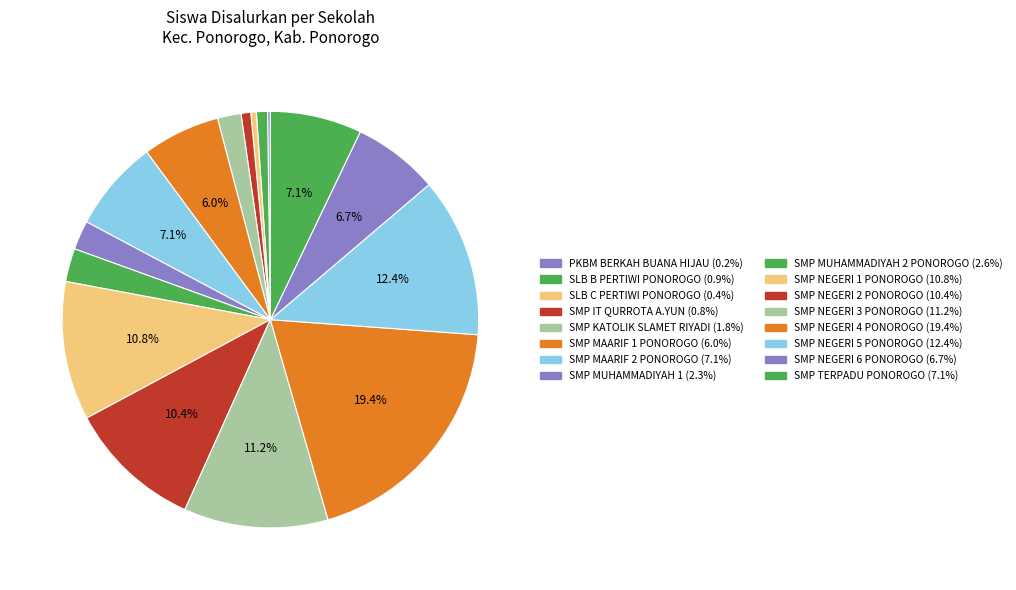

Is there any slice that represents more than half of the pie?

No